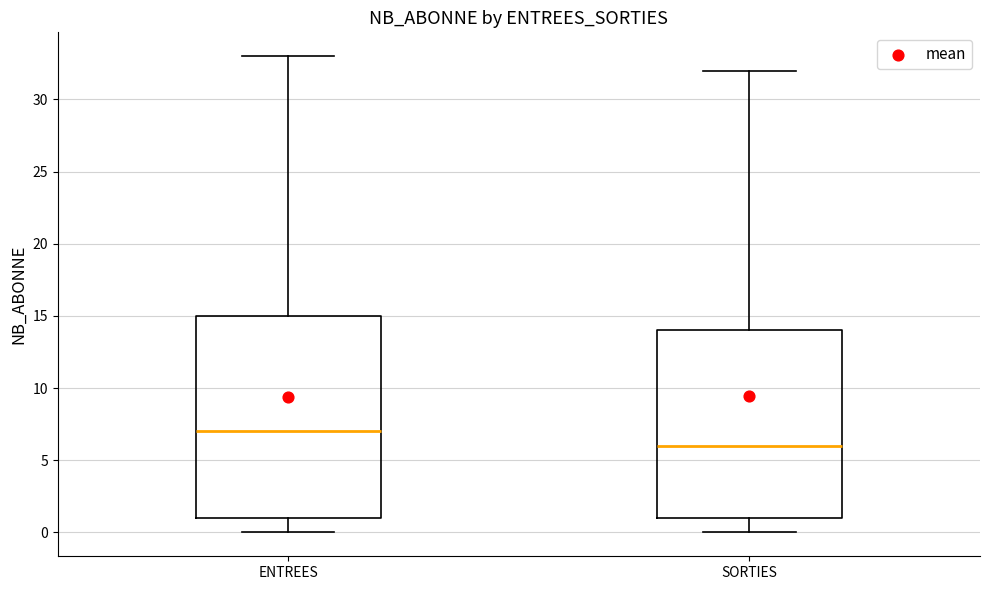

Which box is the tallest, from its lower edge to its upper edge?

ENTREES